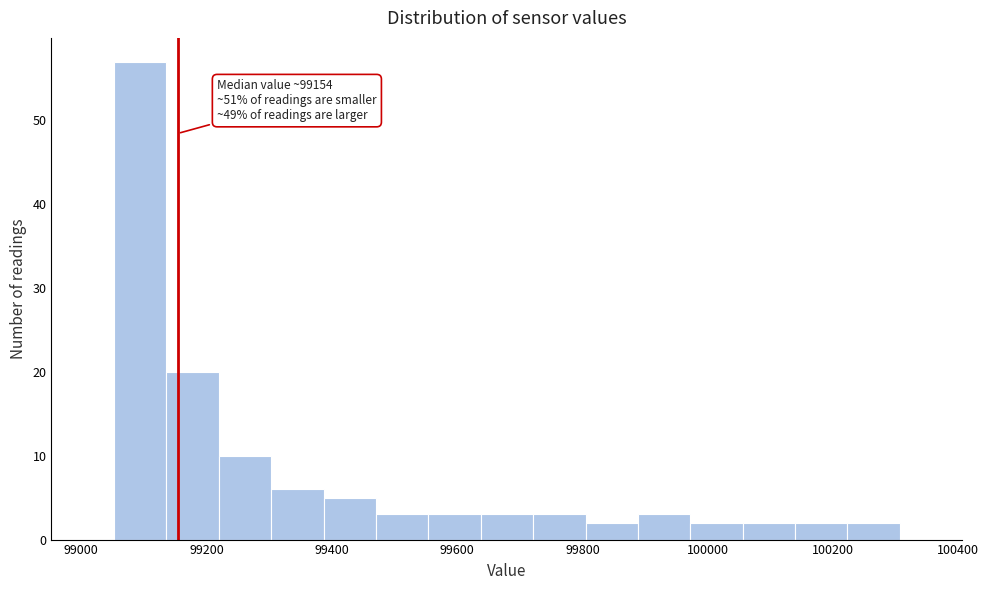

Over which range of the x-axis is the bar tallest?

99060 to 99140